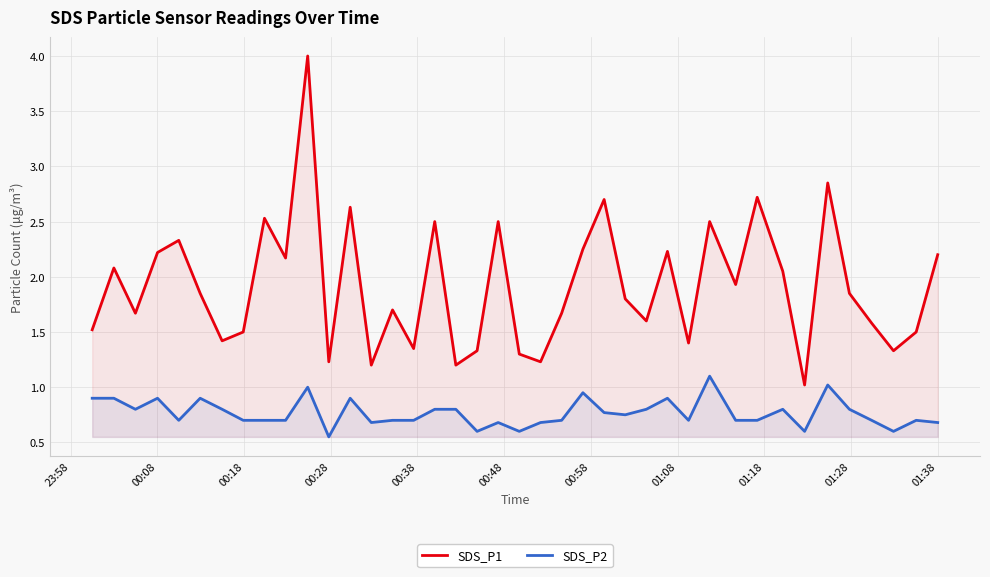

True or false: SDS_P1 and SDS_P2 intersect in this chart.

False